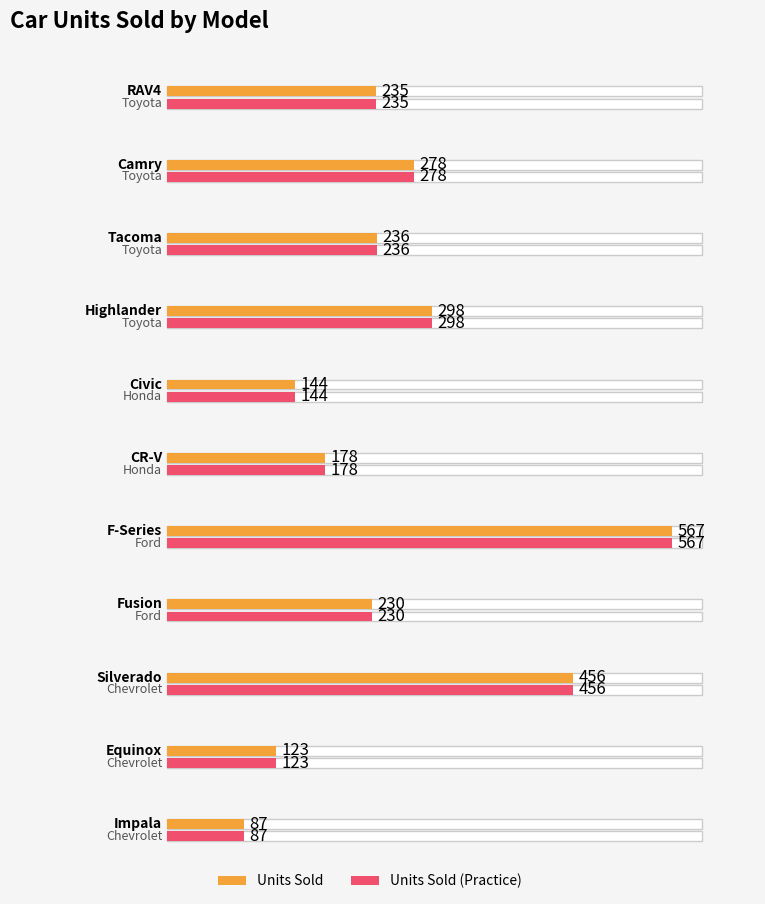

List the series in order of their peak value, highest first.

Units Sold, Units Sold (Practice)